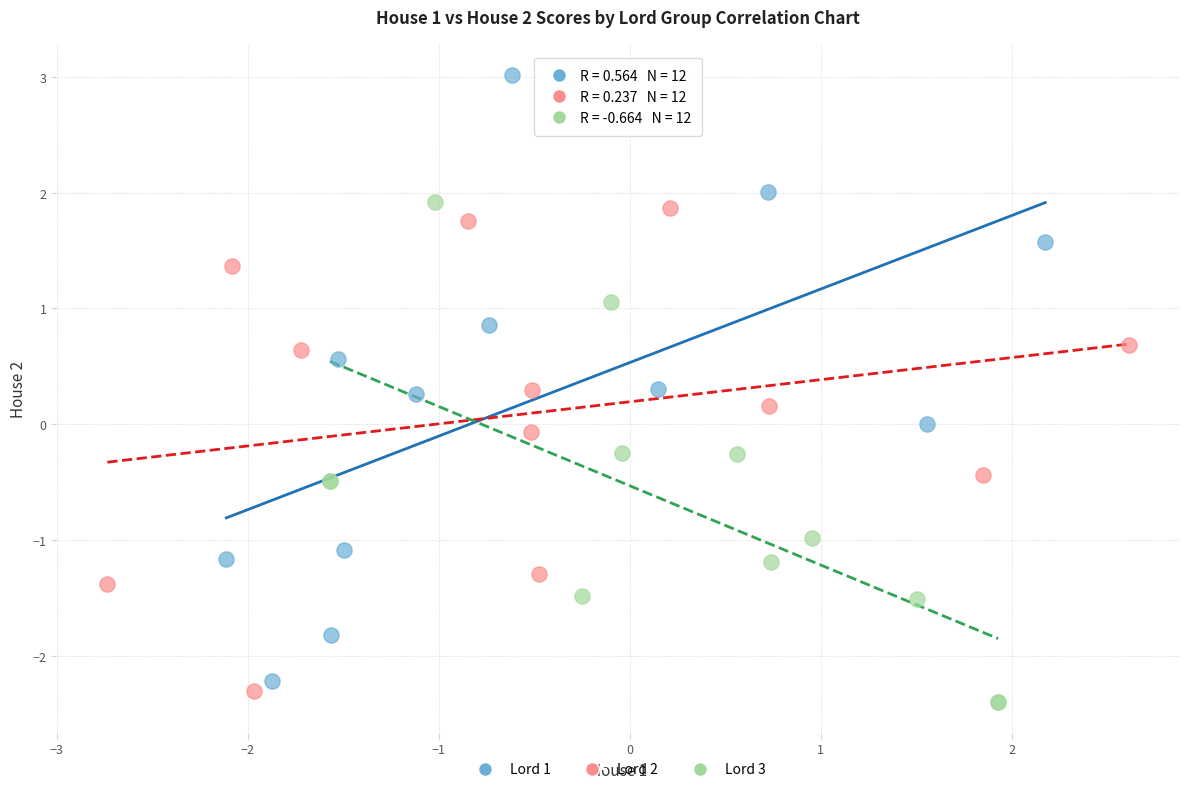

Which series has the largest Y range (max minus min)?

Lord 1